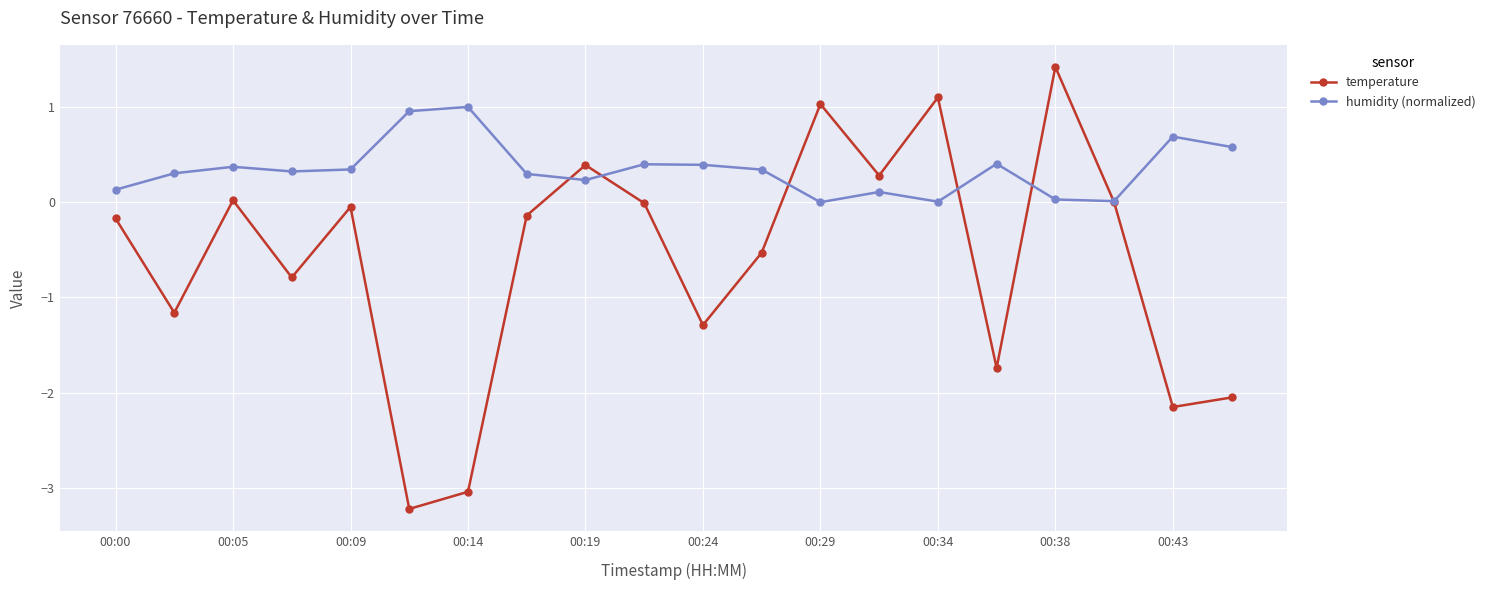

Which series has the widest spread of values?

temperature